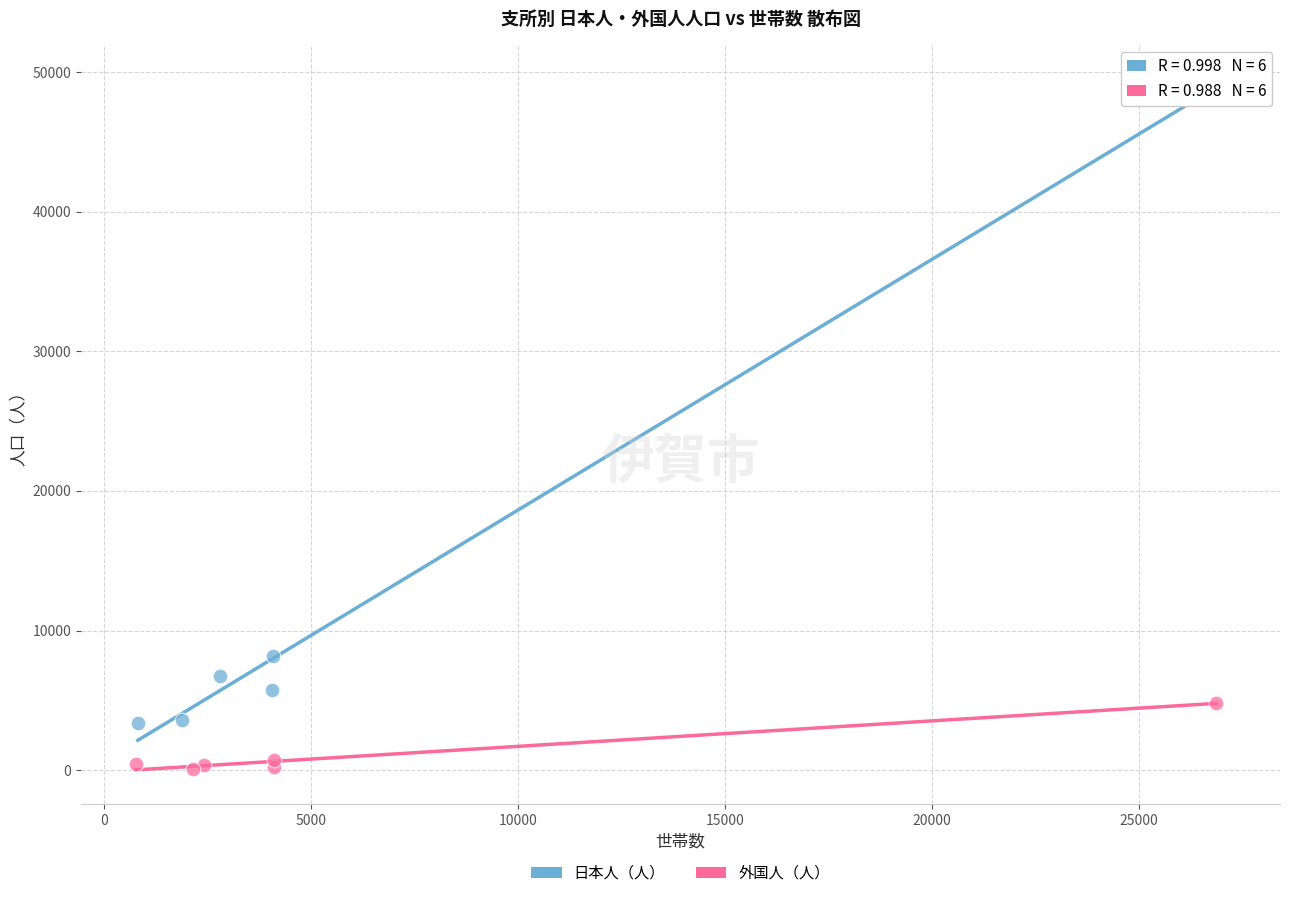

Which series reaches the maximum Y coordinate?

日本人（人）